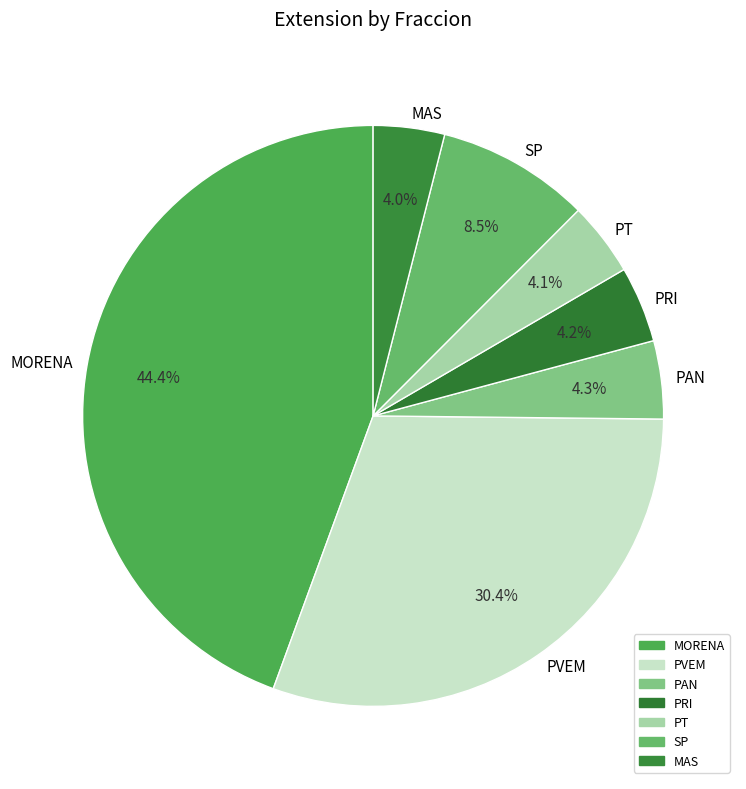

To the nearest percent, what percentage of the pie is PAN?

4%